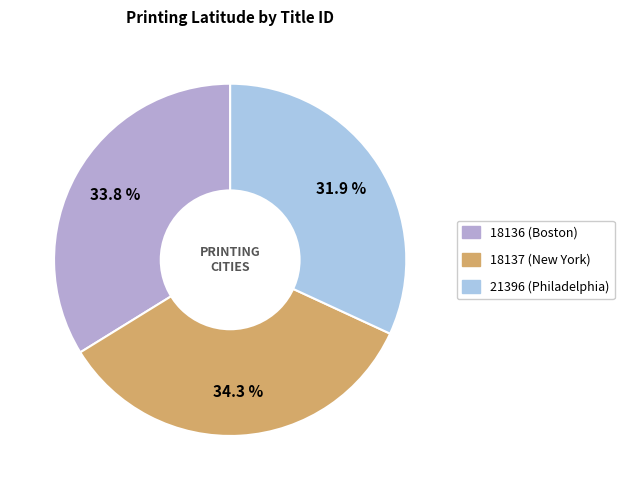

Do 18137 (New York) and 21396 (Philadelphia) together represent more than half of the pie?

Yes